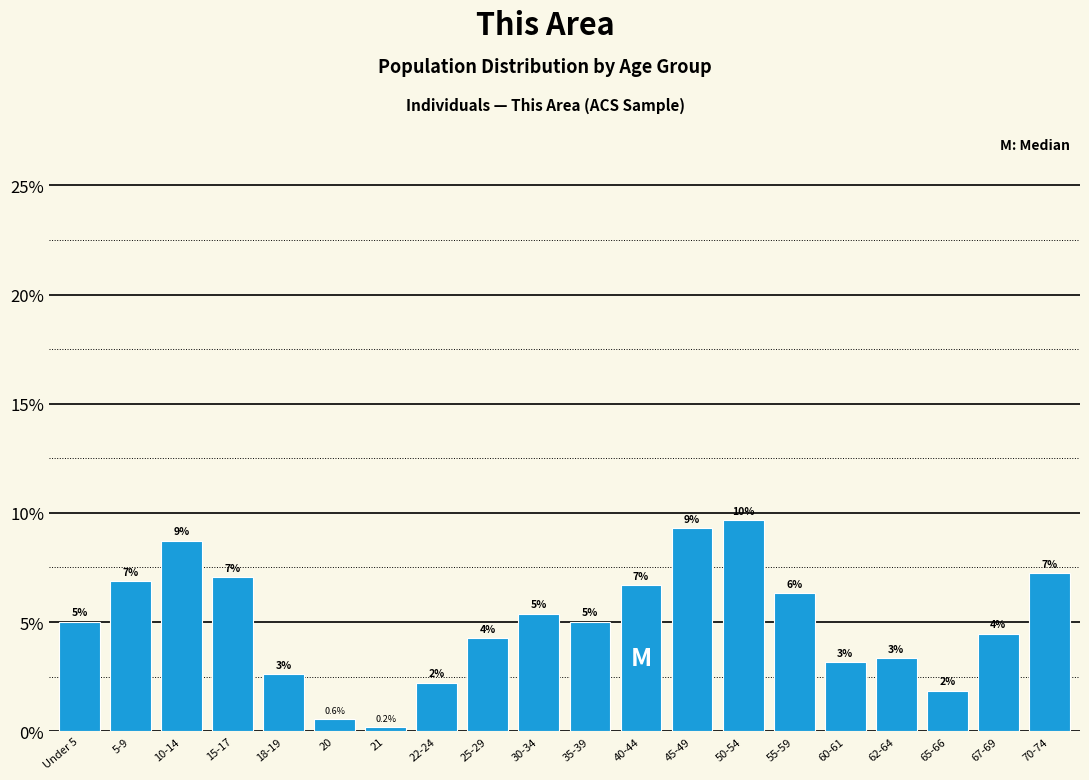

How many bars are there in total?

20